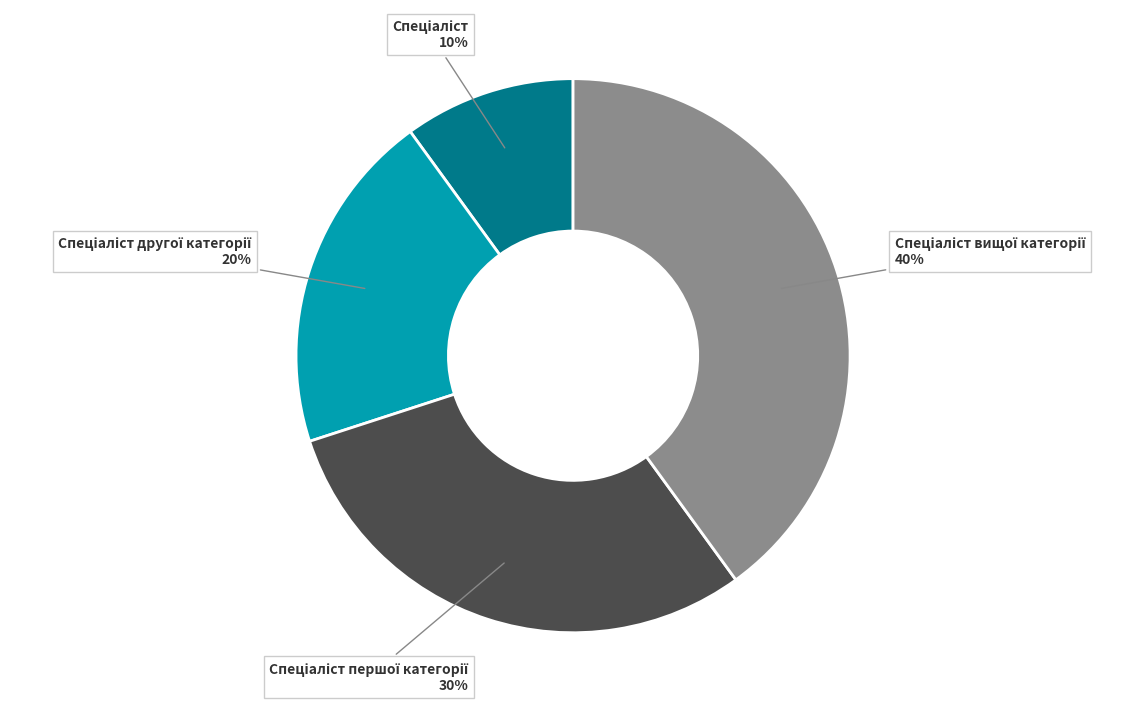

To the nearest percent, what is the difference between the largest and smallest slice percentages?

30%